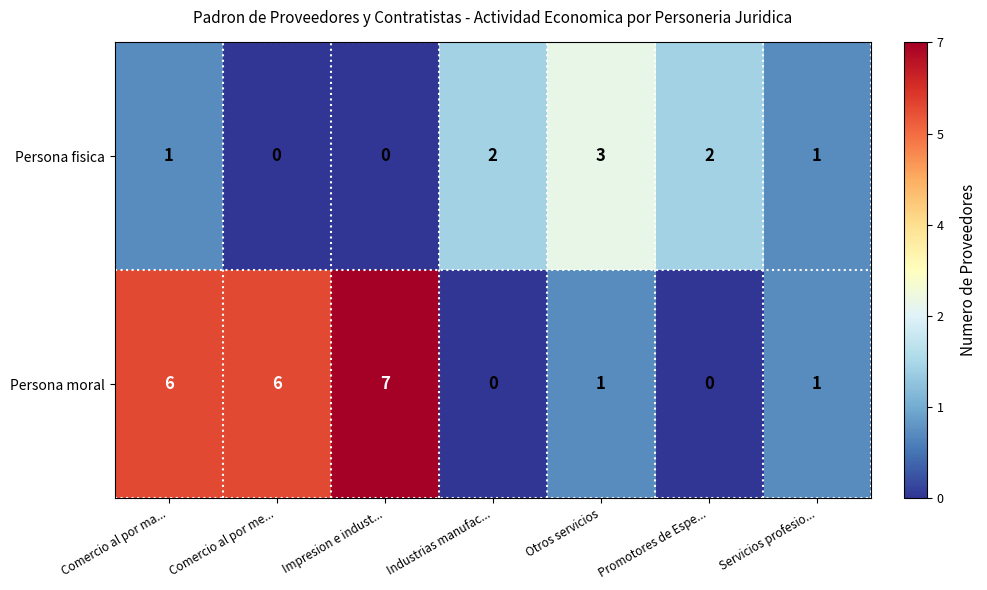

What is the total value across all series at Promotores de Espe...?

2